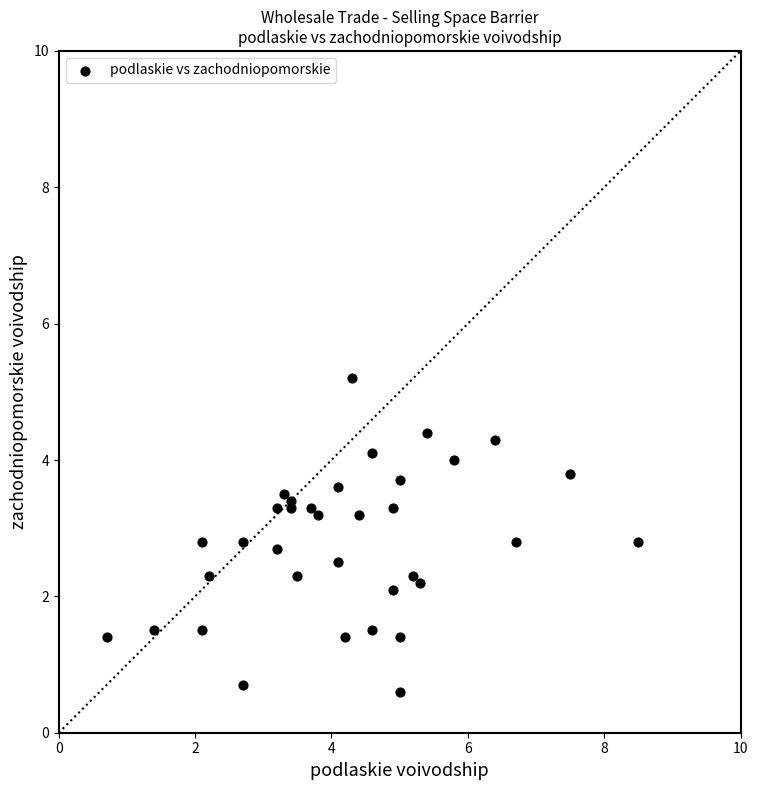

What Y value in the scatter plot is closest to 2?

2.1